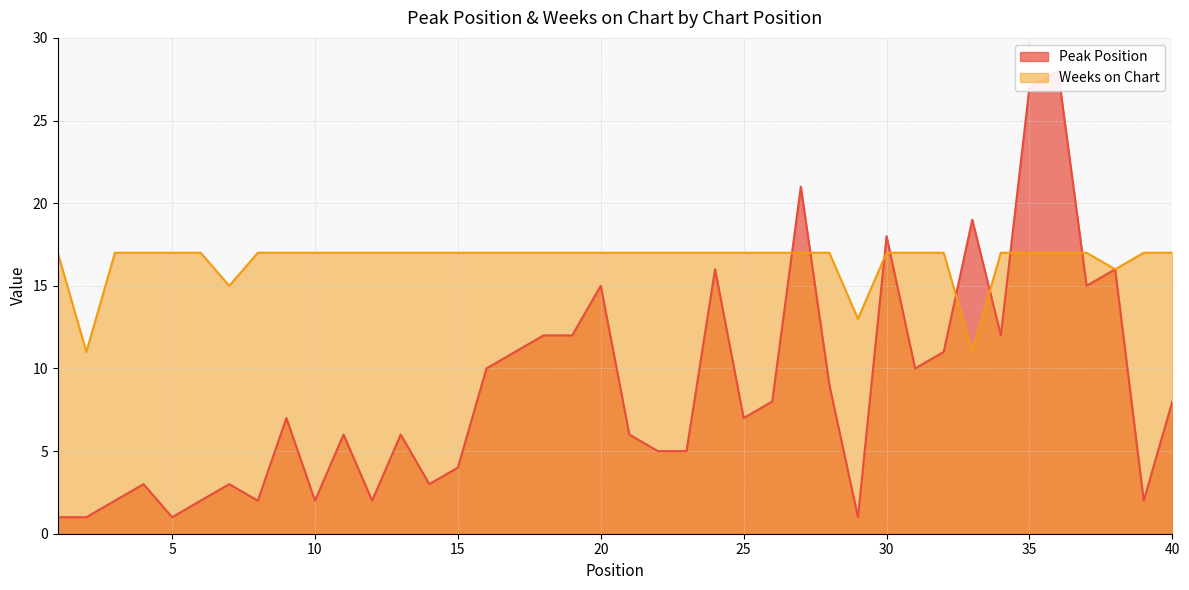

Reading right to left, what are all the values shown in this chart?

Peak Position: 40=8	39=2	38=16	37=15	36=28	35=27	34=12	33=19	32=11	31=10	30=18	29=1	28=9	27=21	26=8	25=7	24=16	23=5	22=5	21=6	20=15	19=12	18=12	17=11	16=10	15=4	14=3	13=6	12=2	11=6	10=2	9=7	8=2	7=3	6=2	5=1	4=3	3=2	2=1	1=1
Weeks on Chart: 40=17	39=17	38=16	37=17	36=17	35=17	34=17	33=11	32=17	31=17	30=17	29=13	28=17	27=17	26=17	25=17	24=17	23=17	22=17	21=17	20=17	19=17	18=17	17=17	16=17	15=17	14=17	13=17	12=17	11=17	10=17	9=17	8=17	7=15	6=17	5=17	4=17	3=17	2=11	1=17